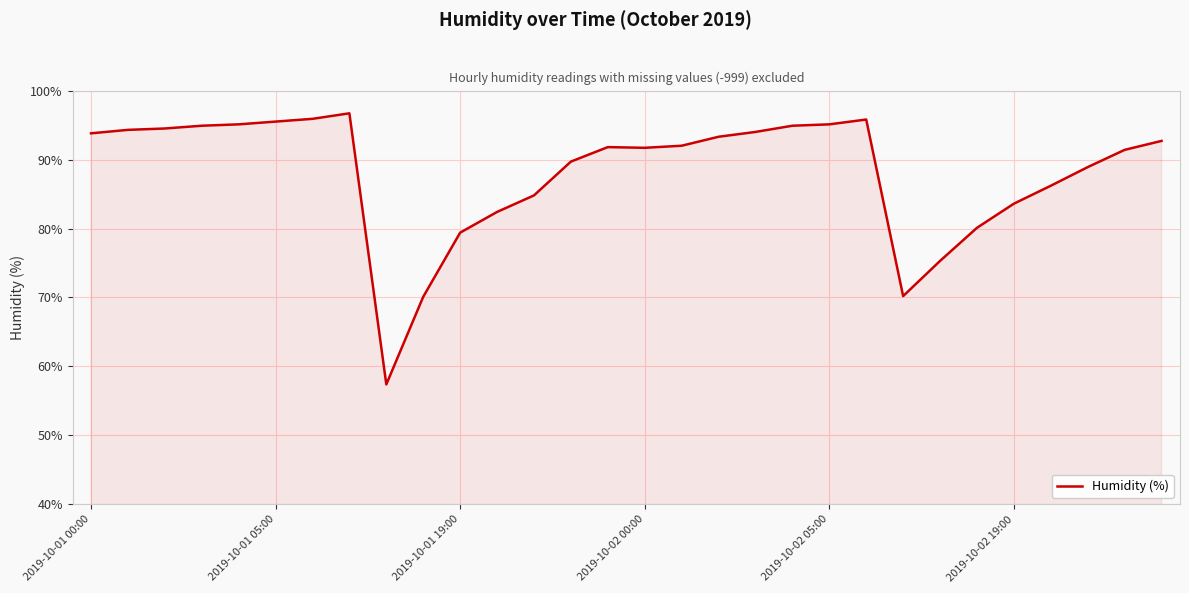

What is the greatest value displayed?

96.7